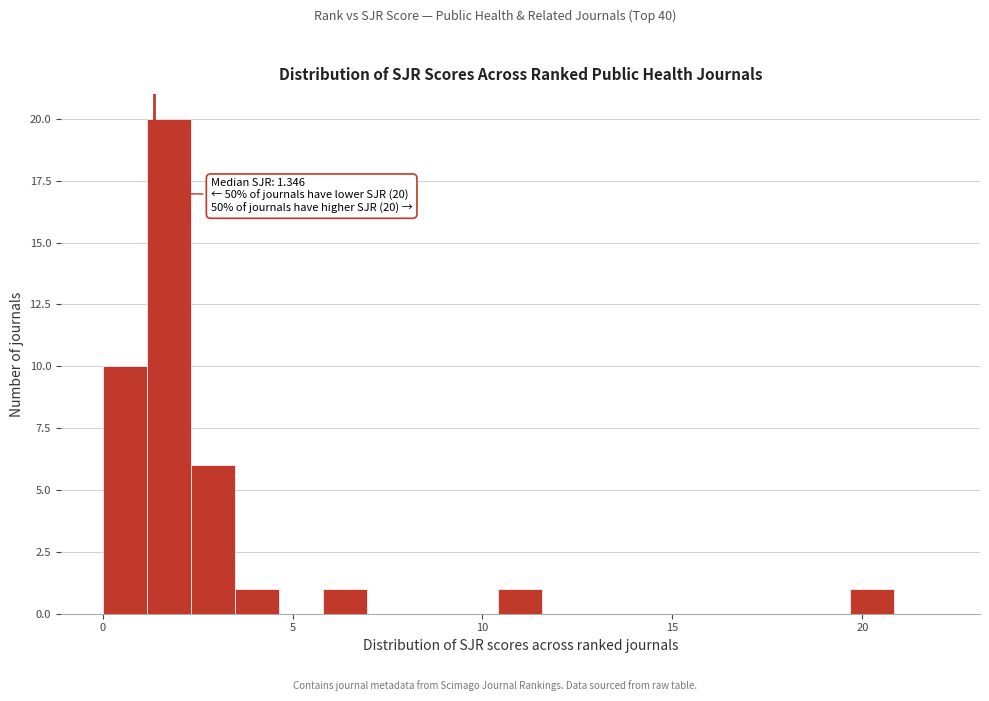

Read against the x-axis, roughly where is the centre of the tallest bar?

1.5